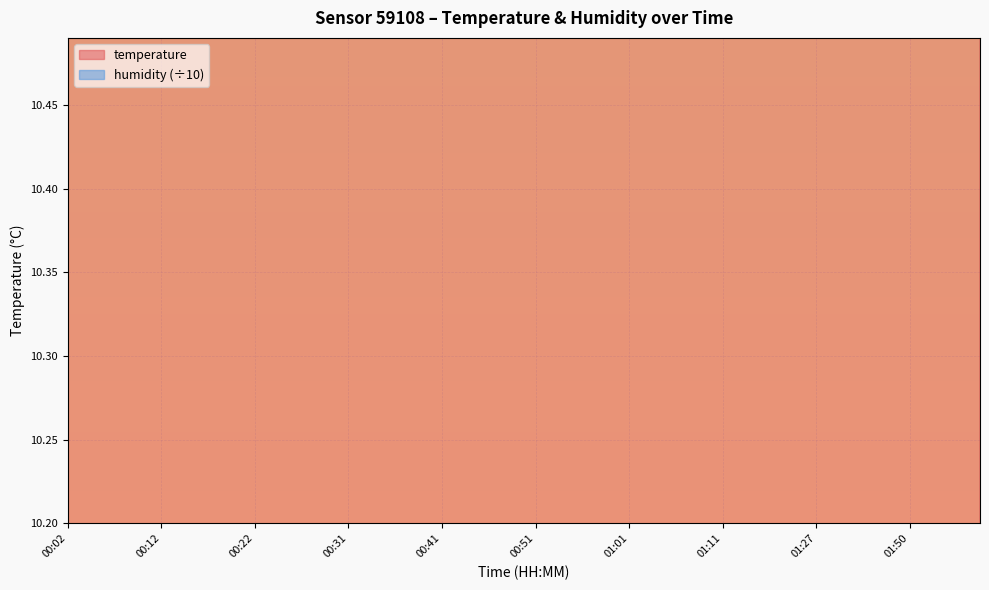

The chart shows a value of 10.9 at 00:34. True or false?

True